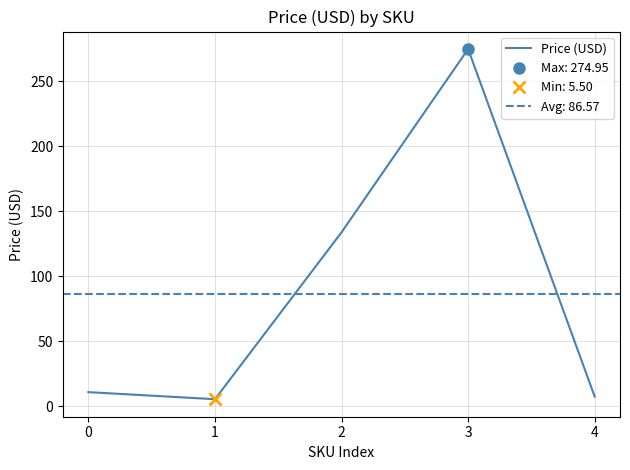

Reading right to left, extract all data points from this chart.

4=7.5	3=274.9	2=133.9	1=5.5	0=10.9